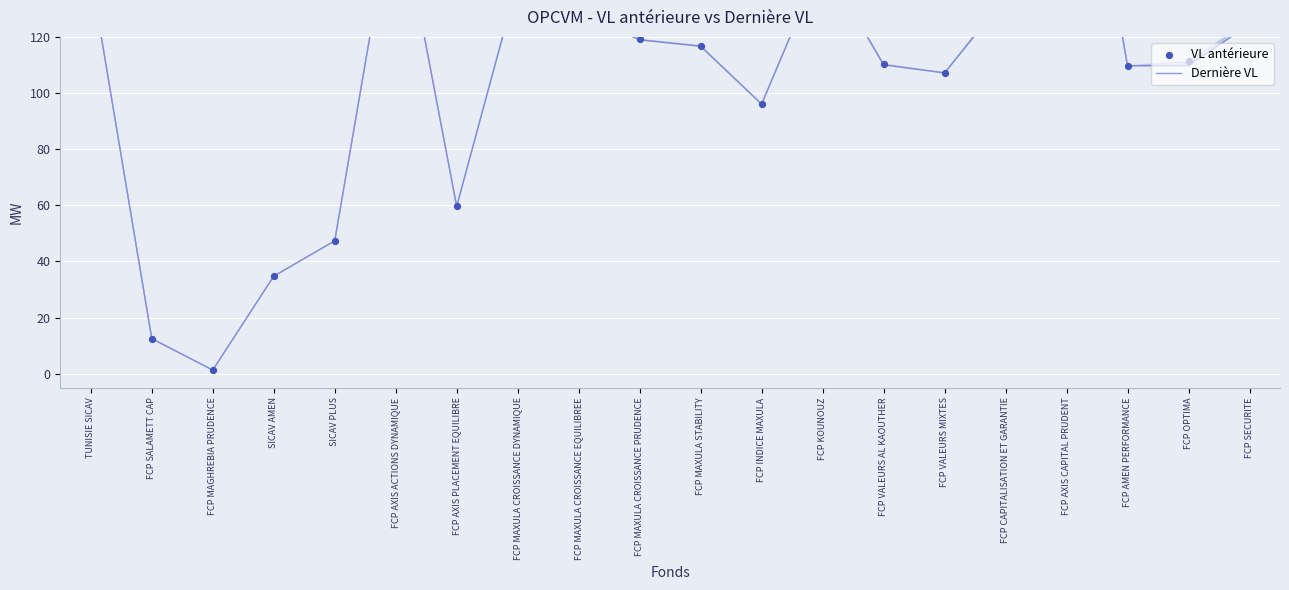

Which series has the largest Y range (max minus min)?

Dernière VL